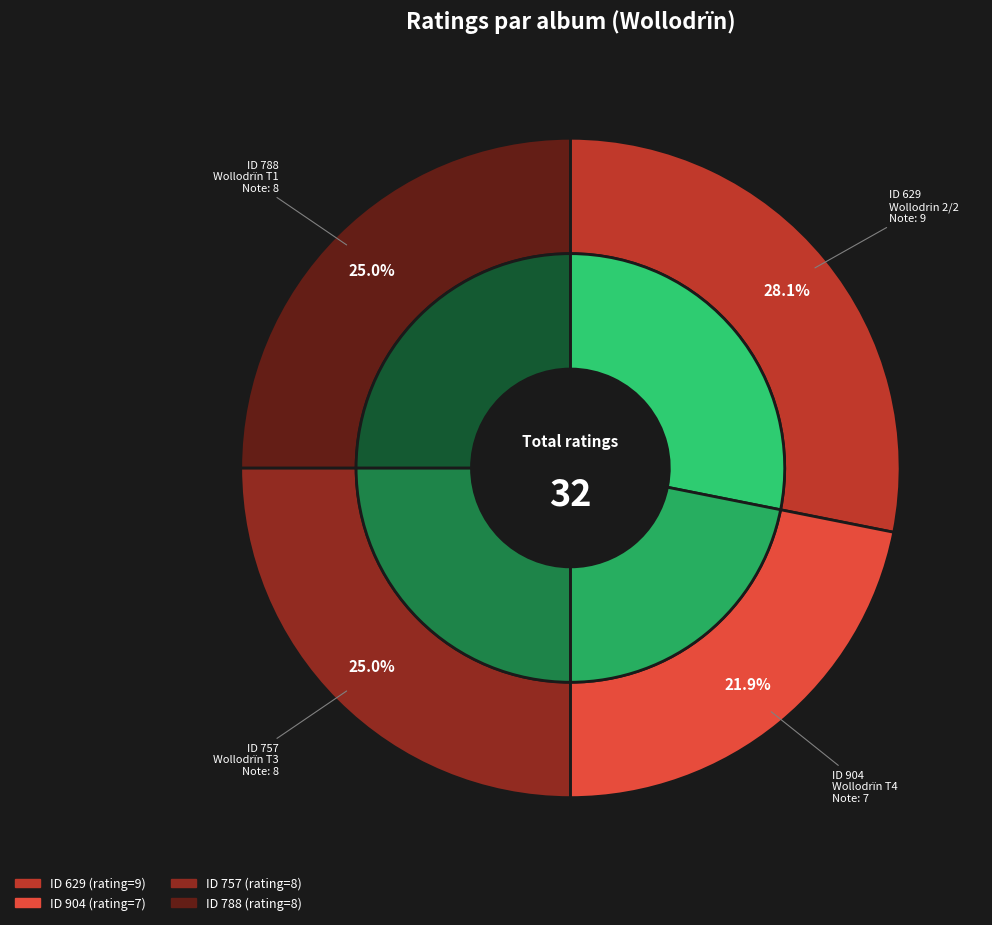

To the nearest percent, what is the difference between the 788 and 629 slice percentages?

3%